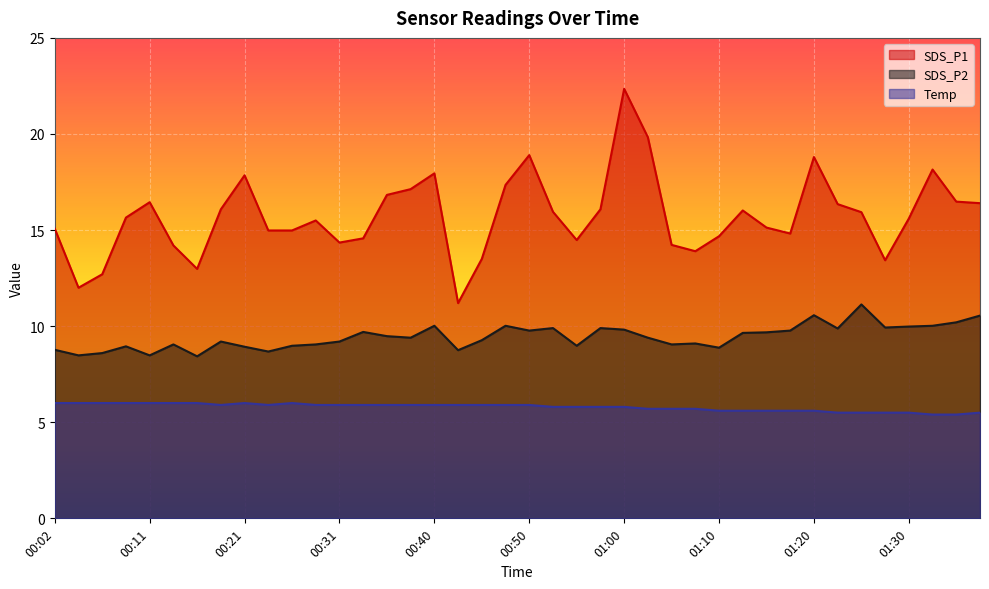

Rank the series at 00:45 from lowest to highest value.

Temp, SDS_P2, SDS_P1